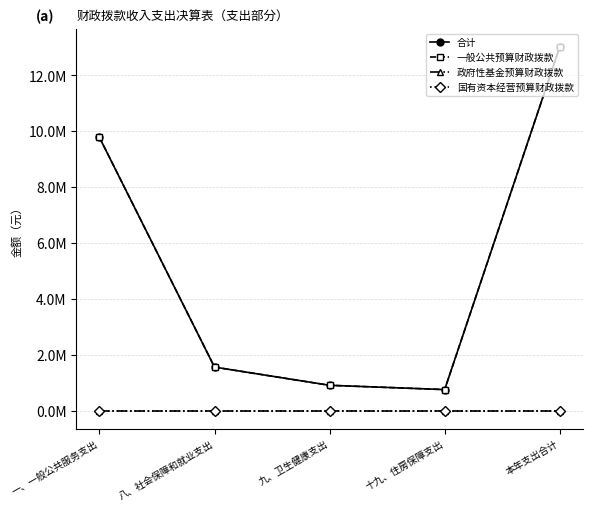

Does the chart have visible grid lines?

Yes